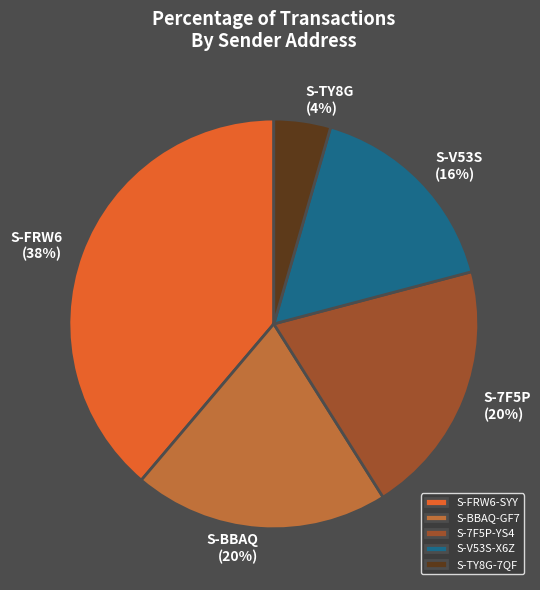

Which category has the smallest portion of the pie?

S-TY8G-7QFA-XHBF-8CBG8